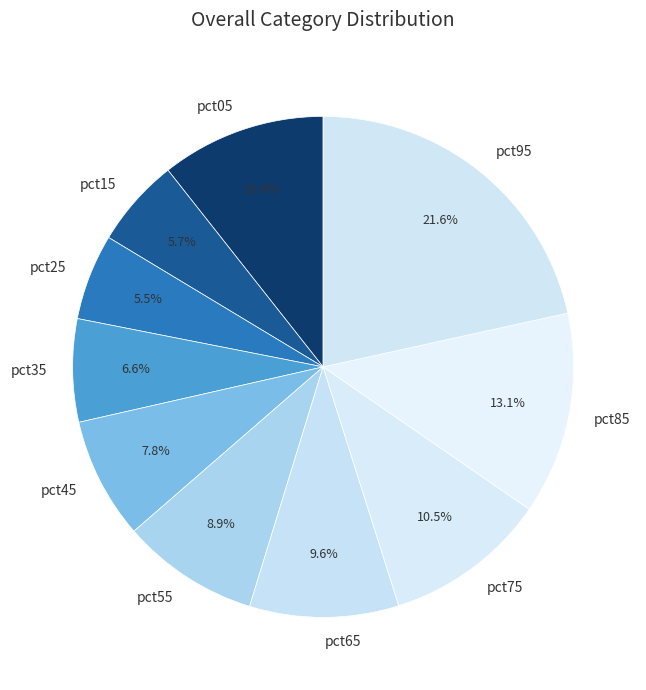

To the nearest percent, what percentage of the pie is pct95?

22%